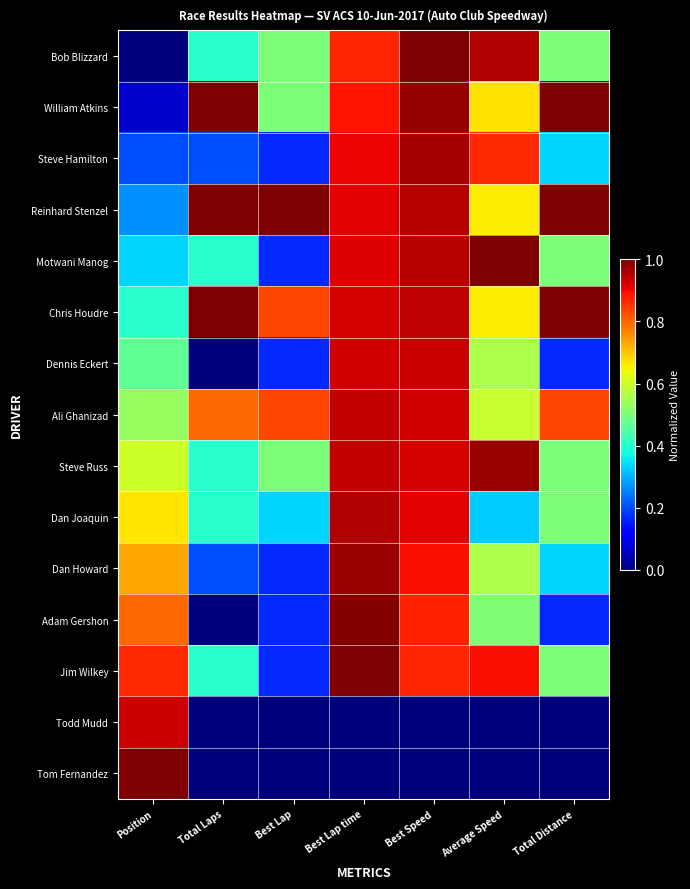

At how many categories does at least one series exceed 0?

7